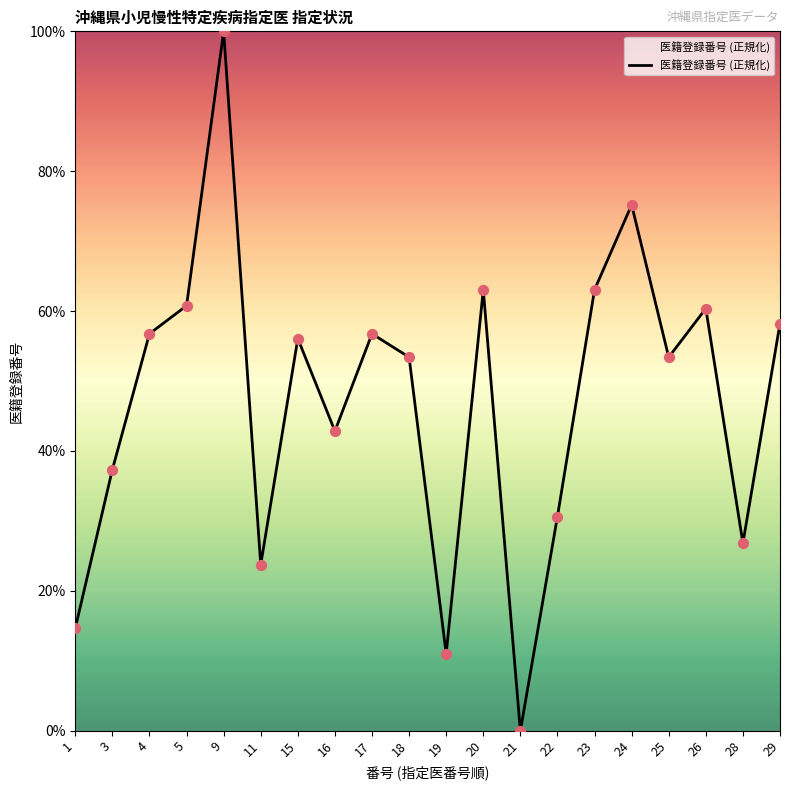

What is the change in value from 16 to 22?

-12.2